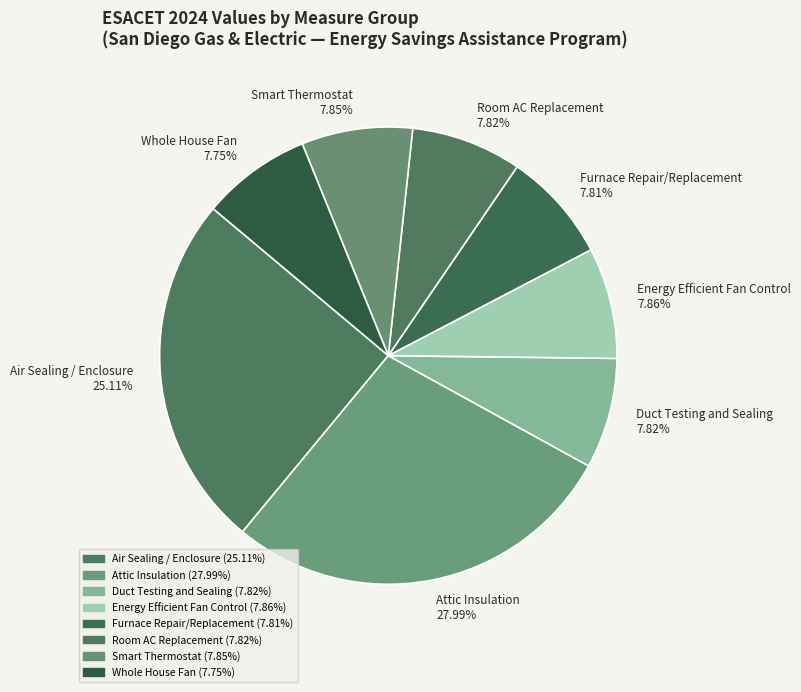

Between Furnace Repair/Replacement and Air Sealing / Enclosure, which is larger?

Air Sealing / Enclosure